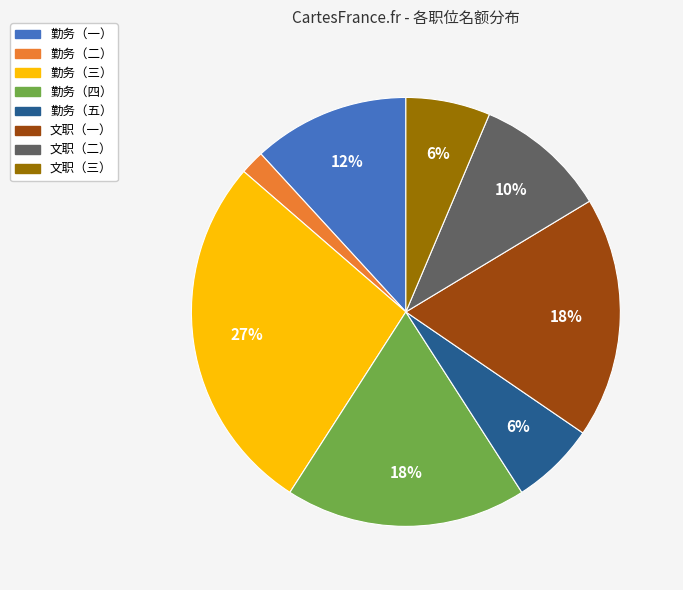

Between 勤务（四） and 勤务（二）, which is larger?

勤务（四）